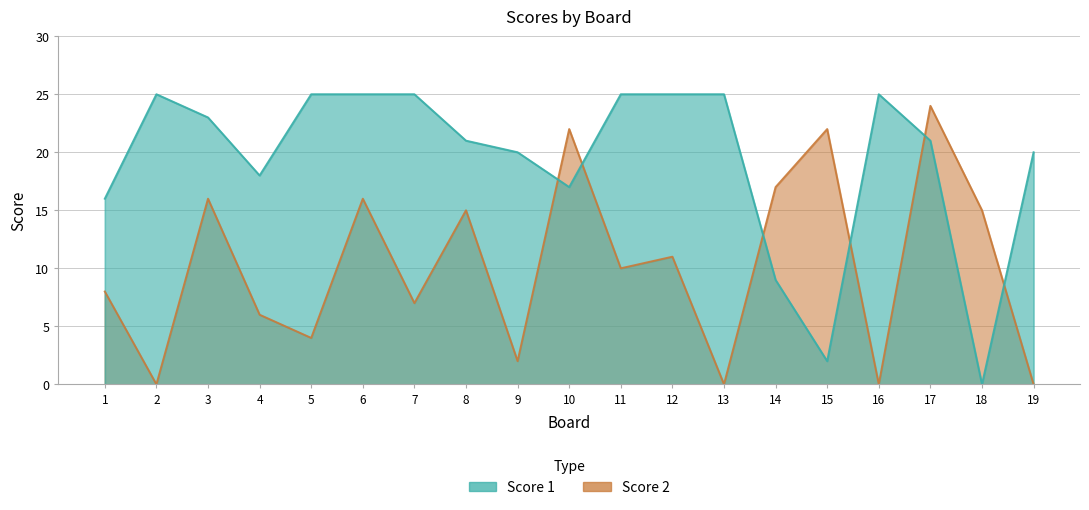

Which category has the highest value in the Score 2 series?

17